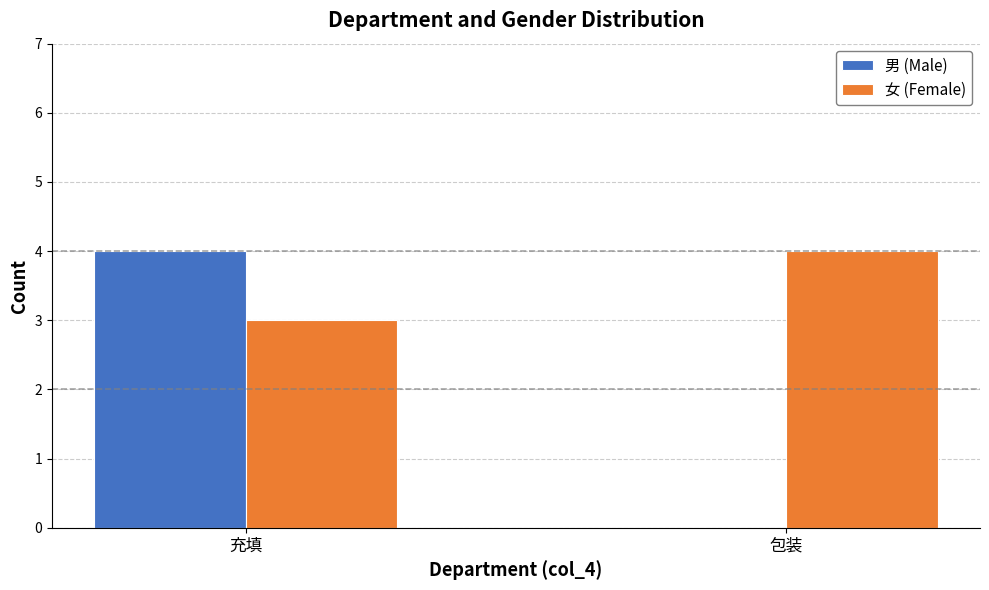

Read the 男 (Male) value at 充填.

4